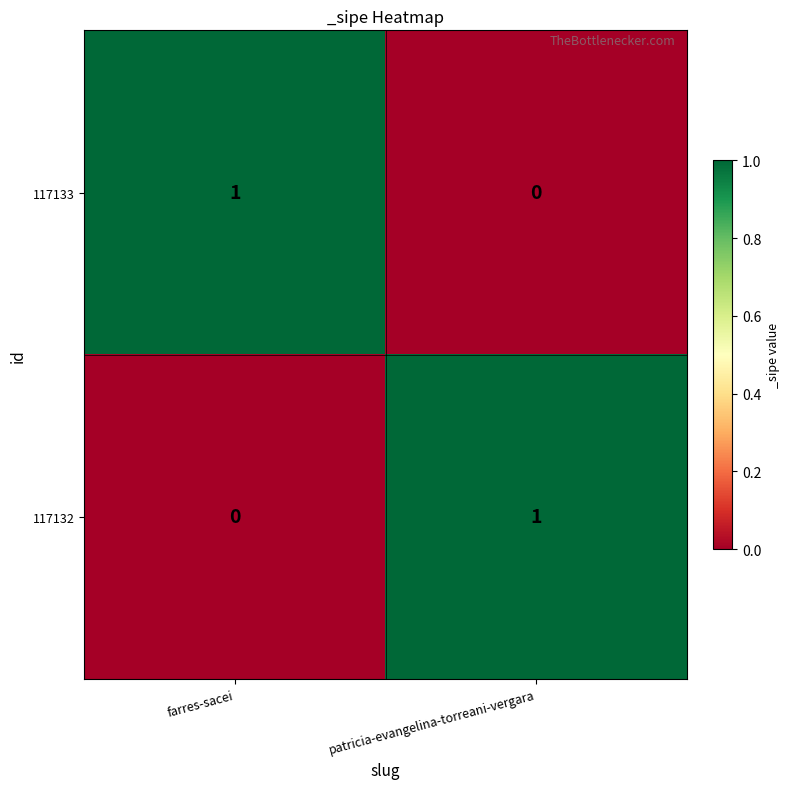

At which label does 117132 reach its peak?

patricia-evangelina-torreani-vergara